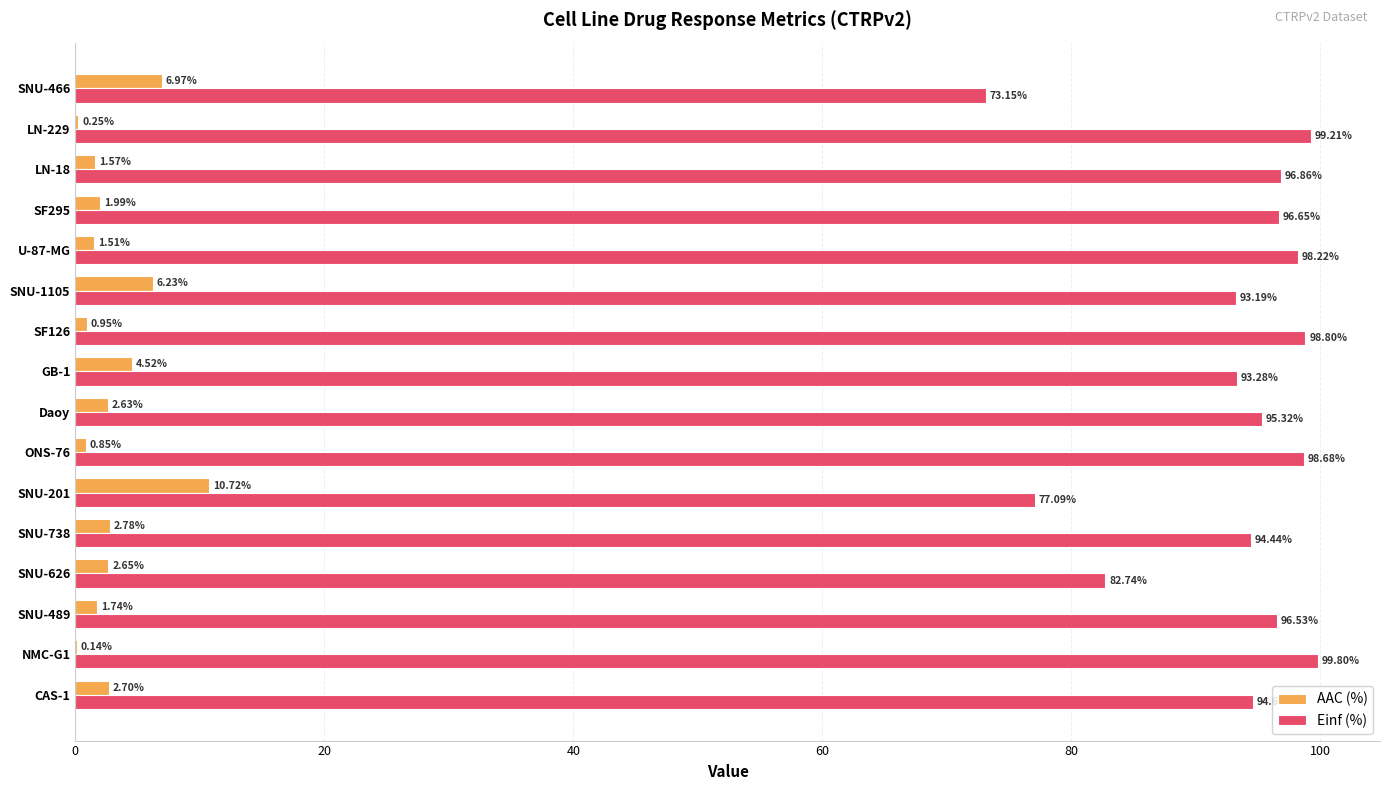

What is the sum of the AAC (%) values at LN-18 and SNU-1105?

7.8